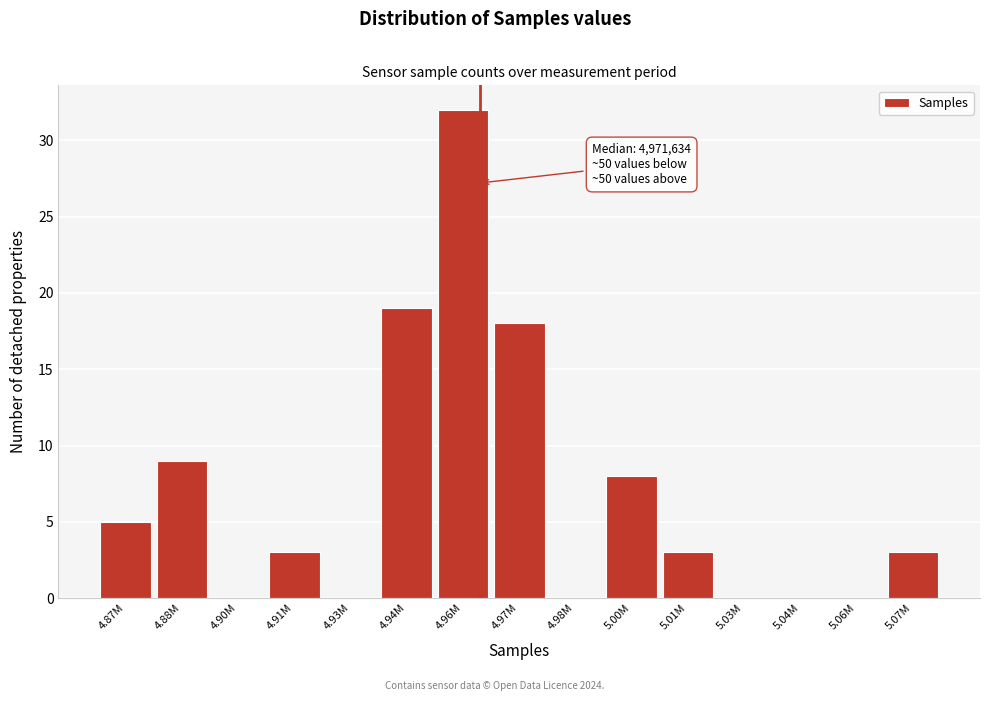

Reading left to right, what are all the values shown in this chart?

4.87M=5	4.88M=9	4.90M=0	4.91M=3	4.93M=0	4.94M=19	4.96M=32	4.97M=18	4.98M=0	5.00M=8	5.01M=3	5.03M=0	5.04M=0	5.06M=0	5.07M=3